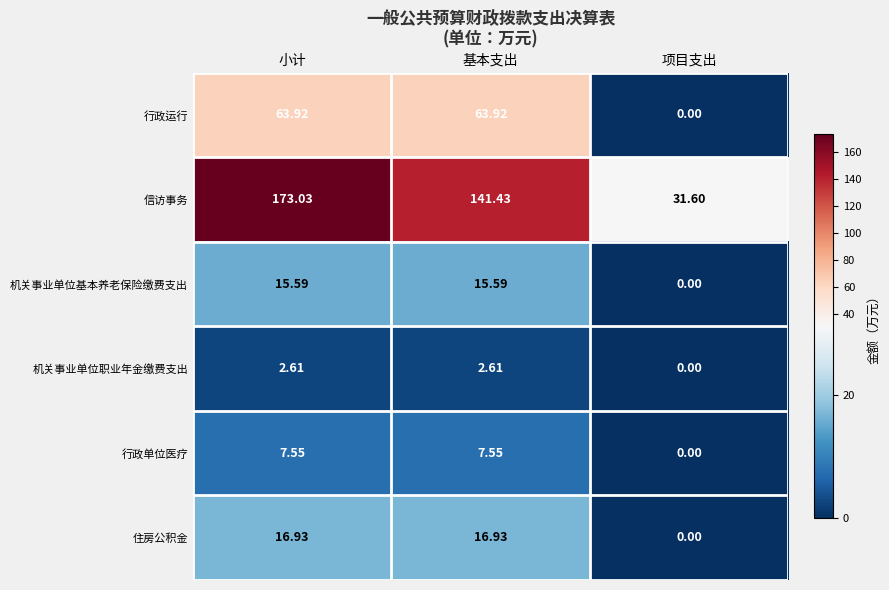

Is the value of 住房公积金 at 小计 greater than the value of 行政运行 at 小计?

No